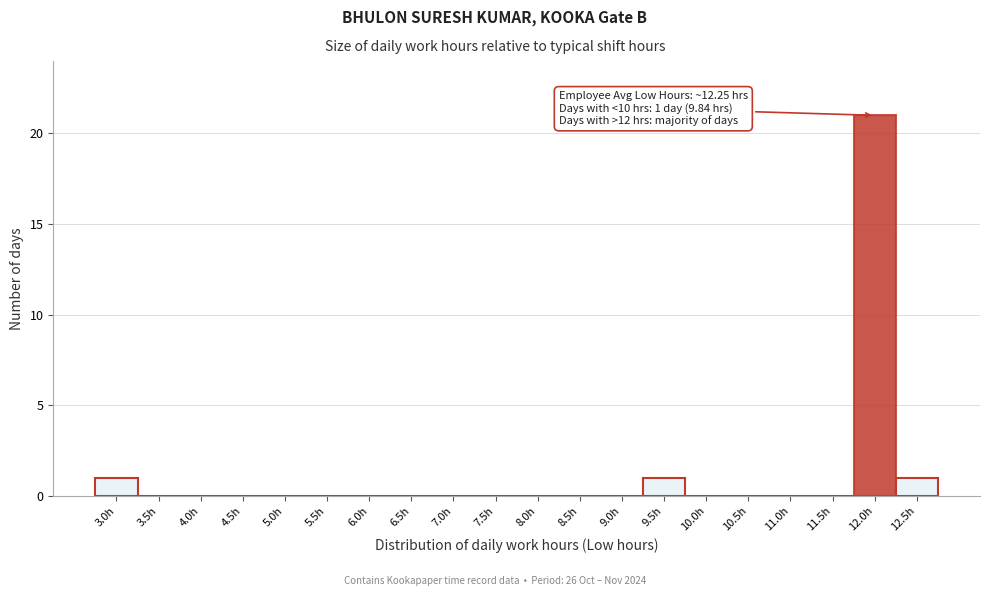

Reading left to right, what are all the values shown in this chart?

3.0h=1	3.5h=0	4.0h=0	4.5h=0	5.0h=0	5.5h=0	6.0h=0	6.5h=0	7.0h=0	7.5h=0	8.0h=0	8.5h=0	9.0h=0	9.5h=1	10.0h=0	10.5h=0	11.0h=0	11.5h=0	12.0h=21	12.5h=1